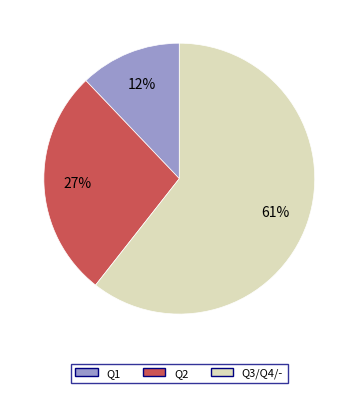

How many slices are in this pie chart?

3